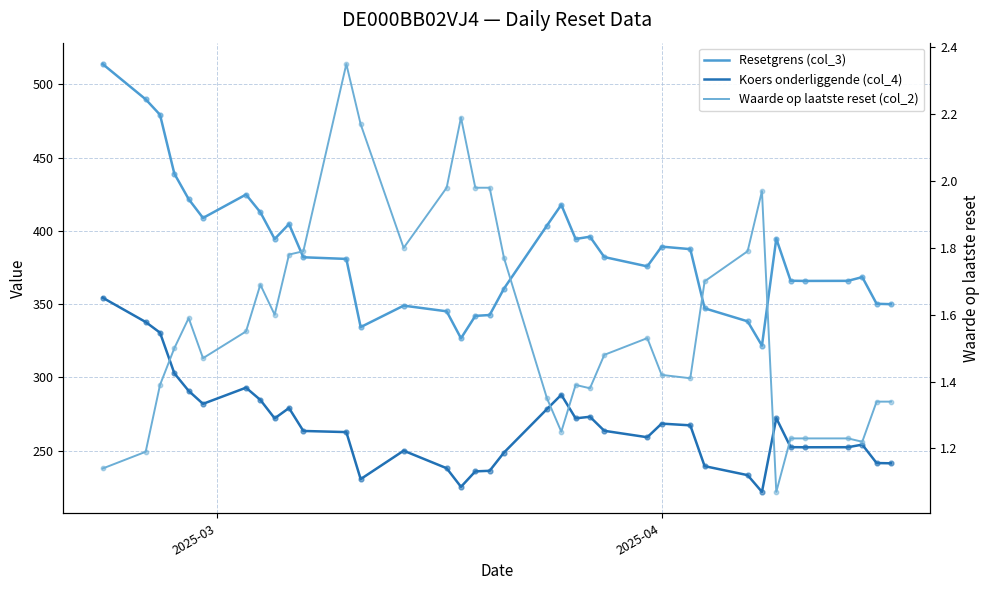

What are all the series names shown in the legend?

Resetgrens (col_3), Koers onderliggende (col_4), Waarde op laatste reset (col_2)